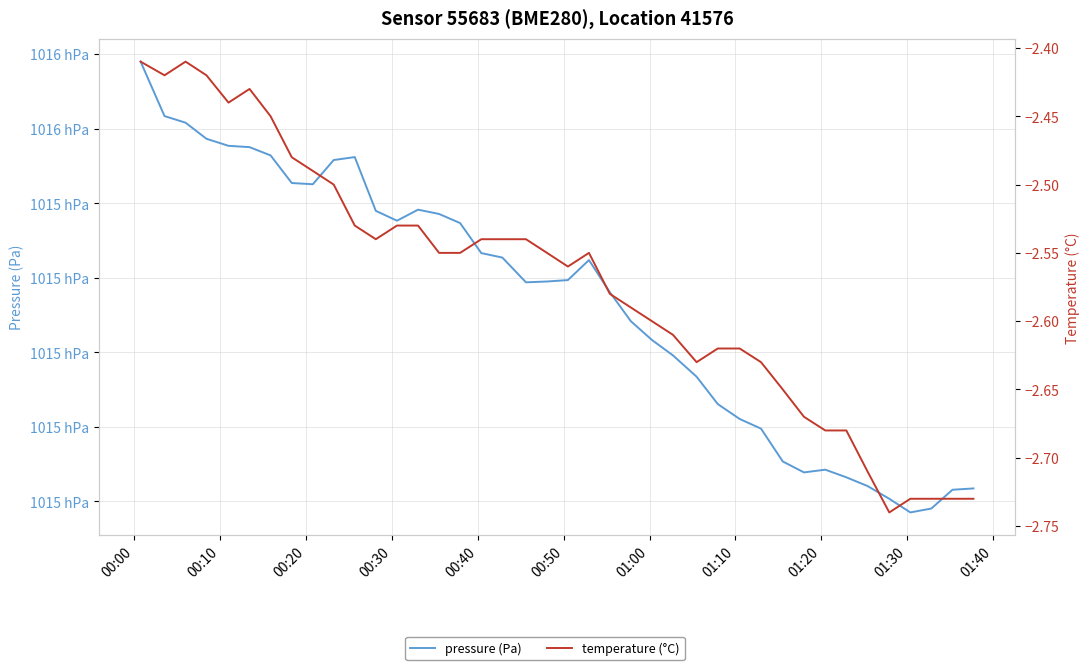

At which label does pressure (Pa) first exceed 101519?

00:00